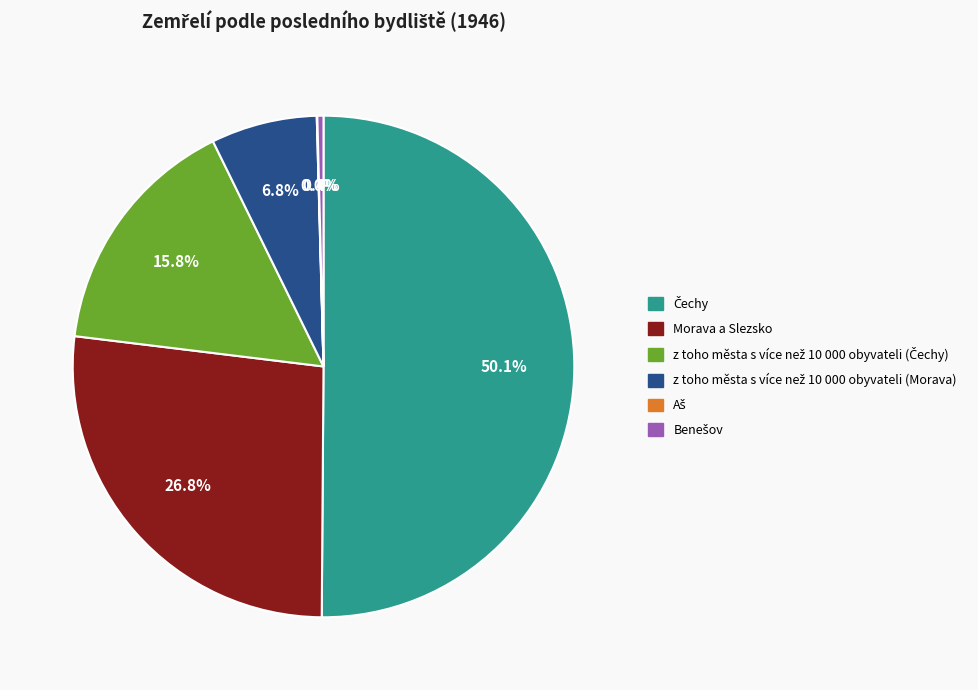

Which slice is the largest?

Čechy